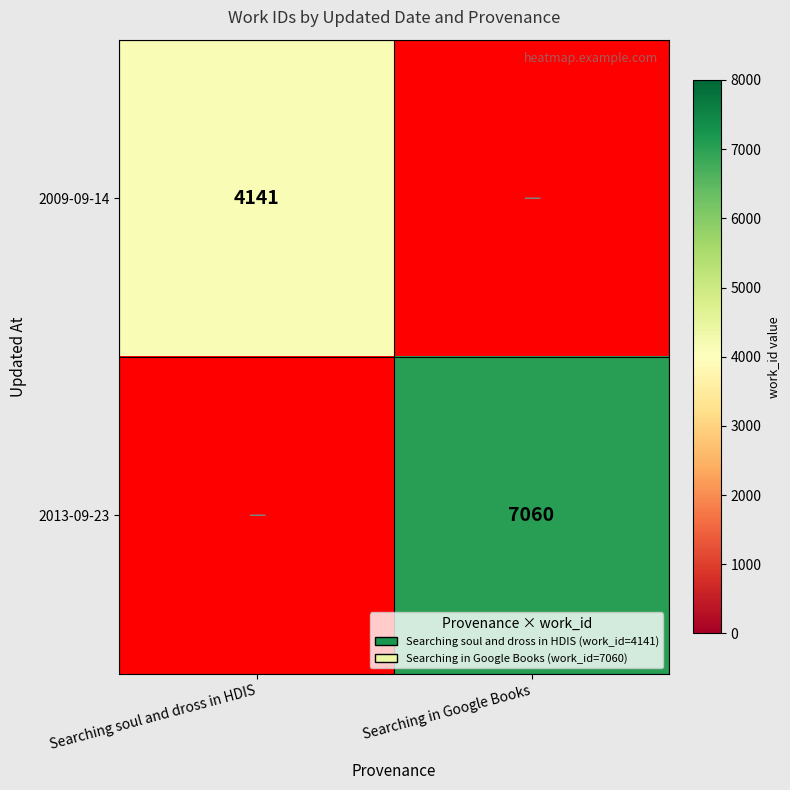

Is it true that 2009-09-14 equals 914 at Searching soul and dross in HDIS?

False